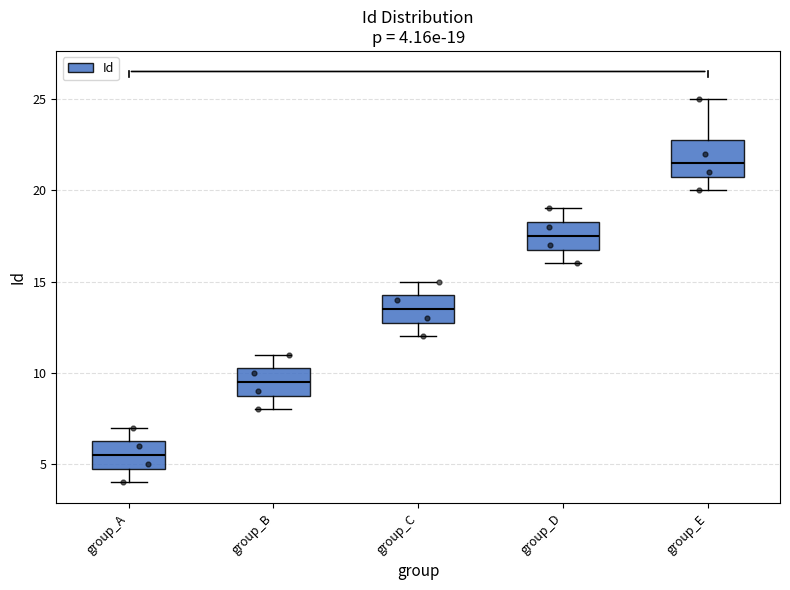

Comparing the boxes themselves (not the whiskers), which one is the tallest?

group_E